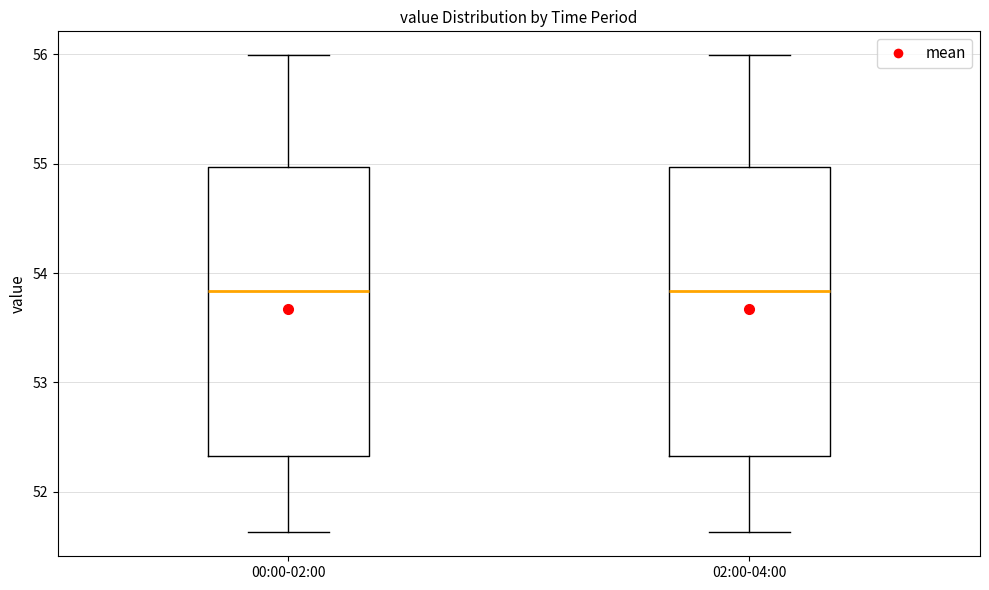

Reading left to right, transcribe this box plot: for each box, give where its median line is, the range the box spans, and where its two whiskers end, as read against the y-axis. The values are not printed on the chart, so give them approximately, as read against the axis.

00:00-02:00: median 53.8, box 52.3 to 55.0, whiskers 51.6 to 56.0
02:00-04:00: median 53.8, box 52.3 to 55.0, whiskers 51.6 to 56.0